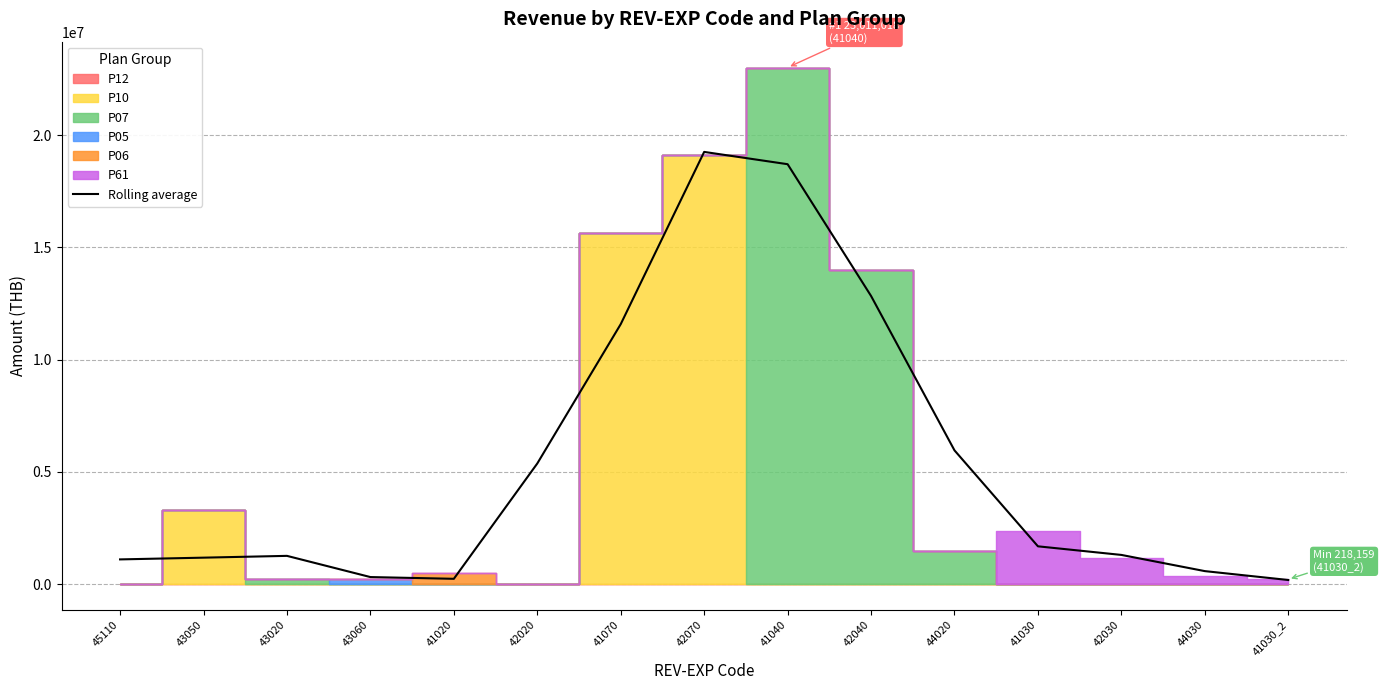

Reading left to right, what are all the values shown in this chart?

1105787.7	1183367.7	1263367.7	319246.7	241666.7	5377243.1	11581813.2	19252152.4	18704962.0	12837385.2	5960820.3	1688175.8	1305235.4	584180.8	188439.3